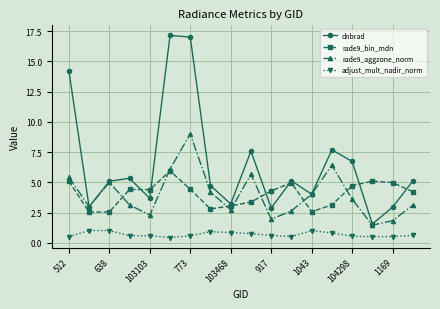

What is the value of the adjust_mult_nadir_norm point at the 11th from the left?

0.6